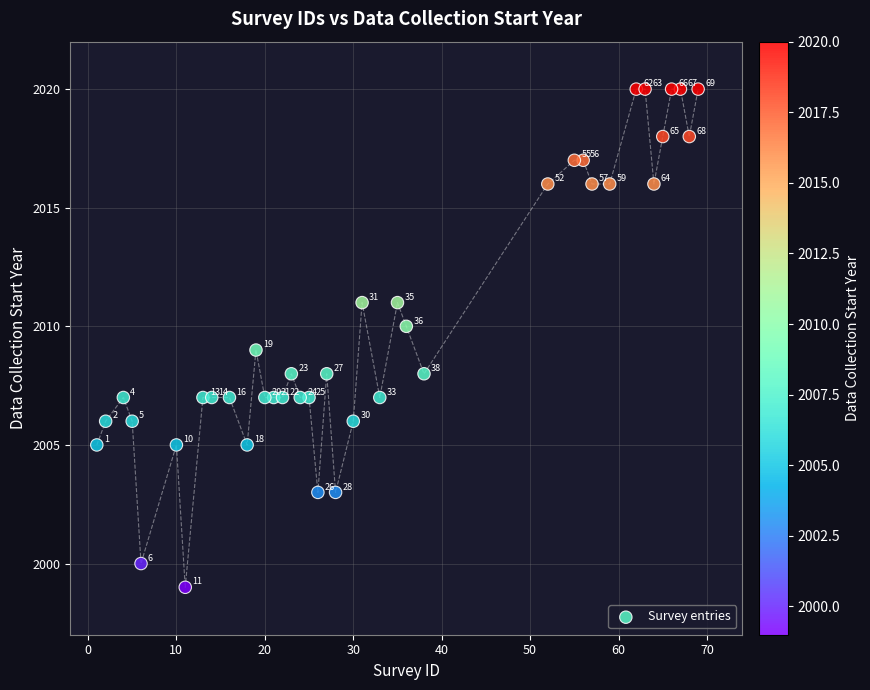

What is the range of X values (max minus min)?

68